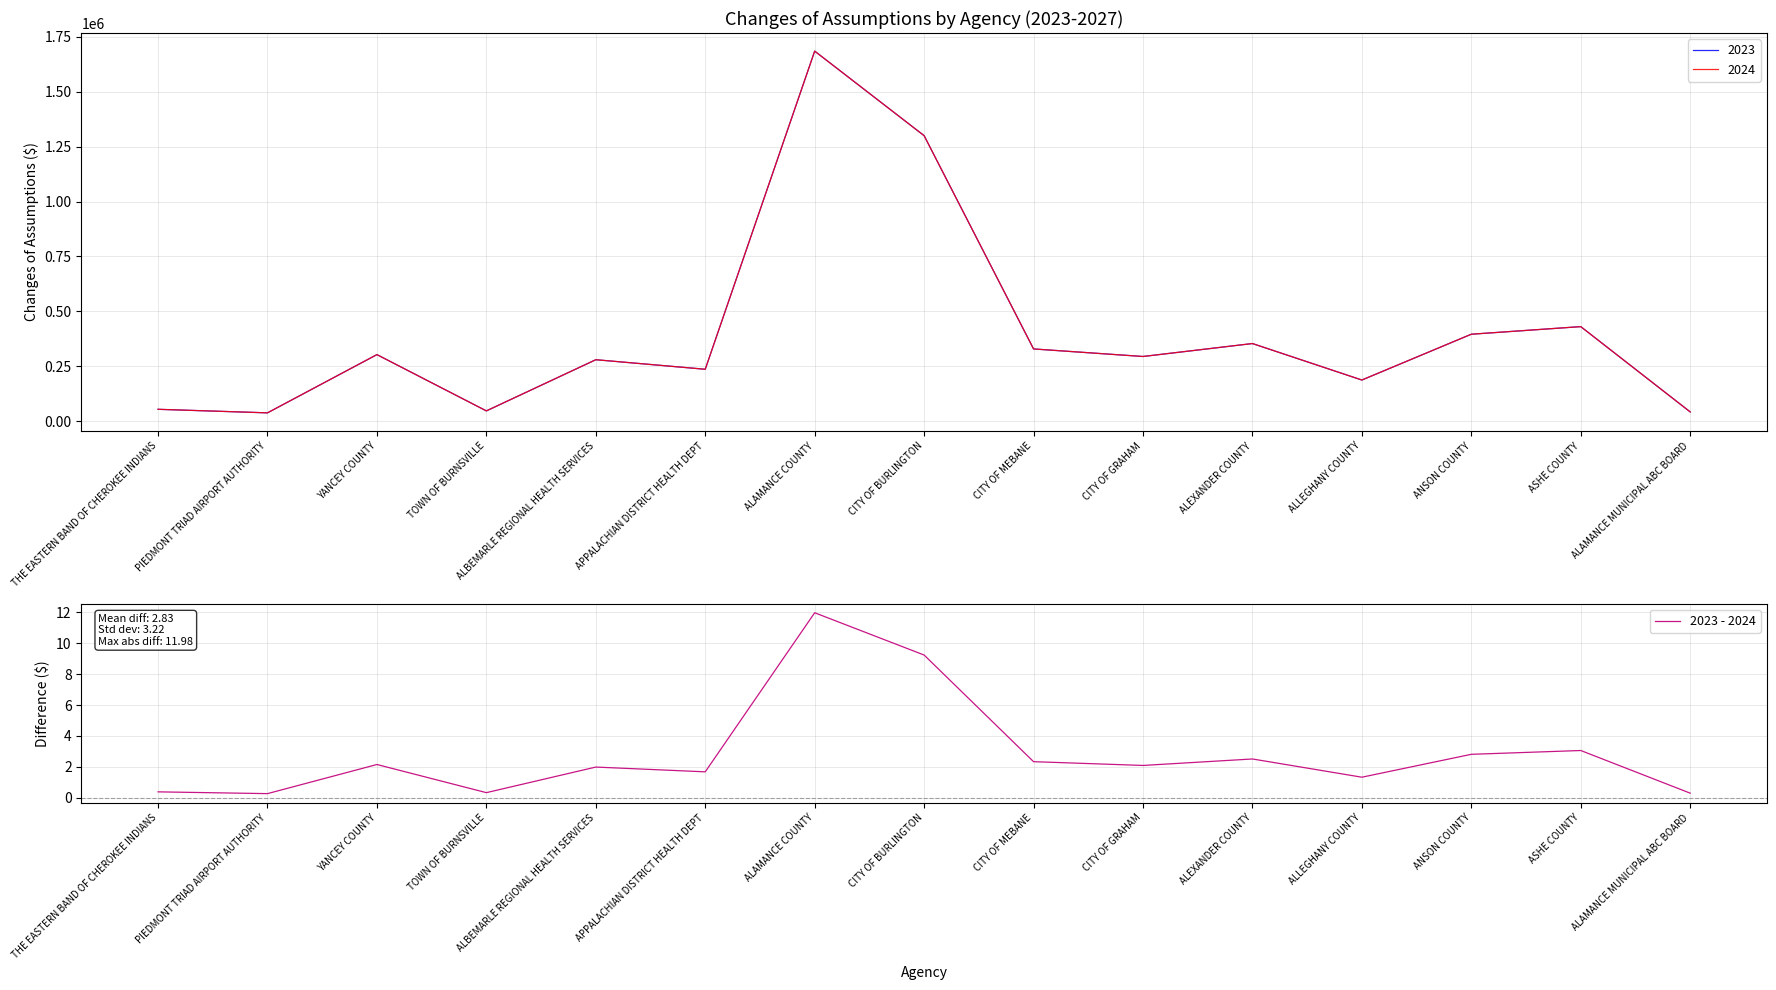

Where is the data nearest to the value 6?

ASHE COUNTY